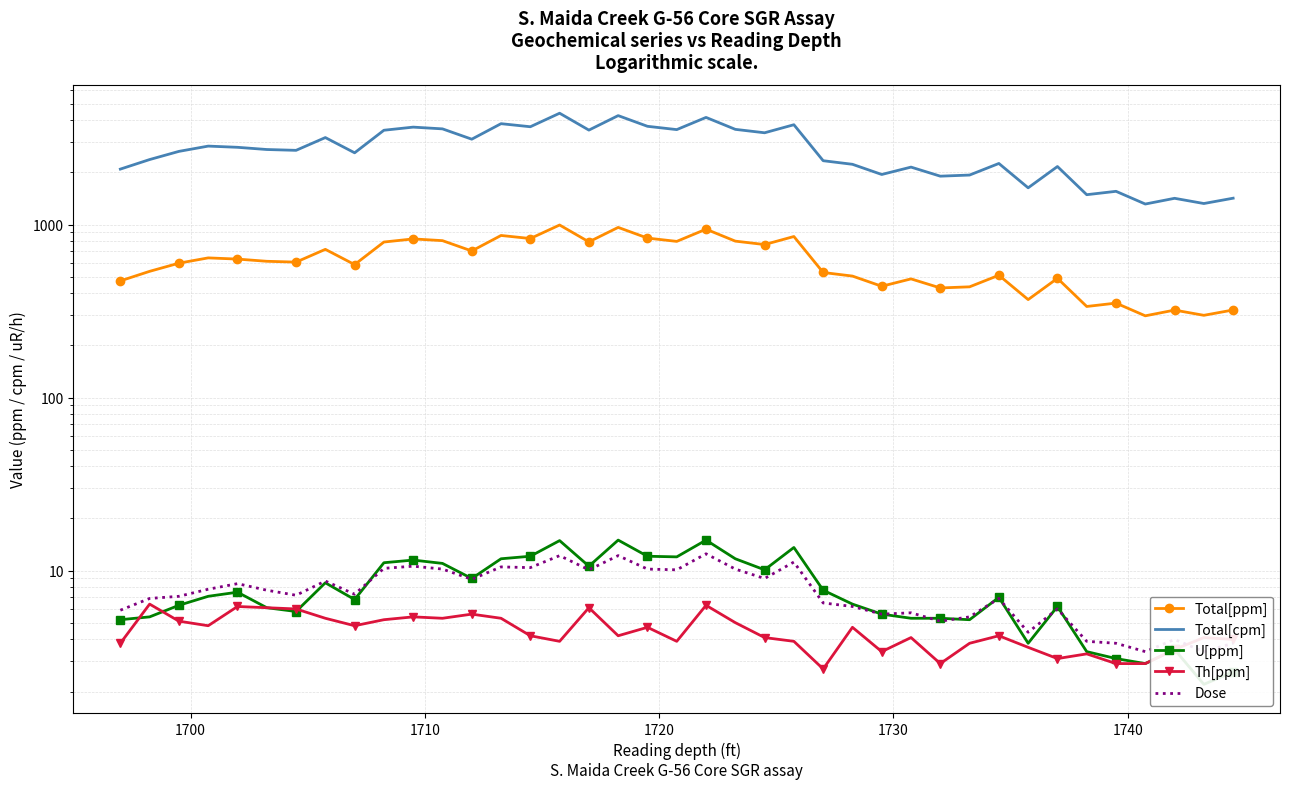

Does the chart have visible grid lines?

Yes